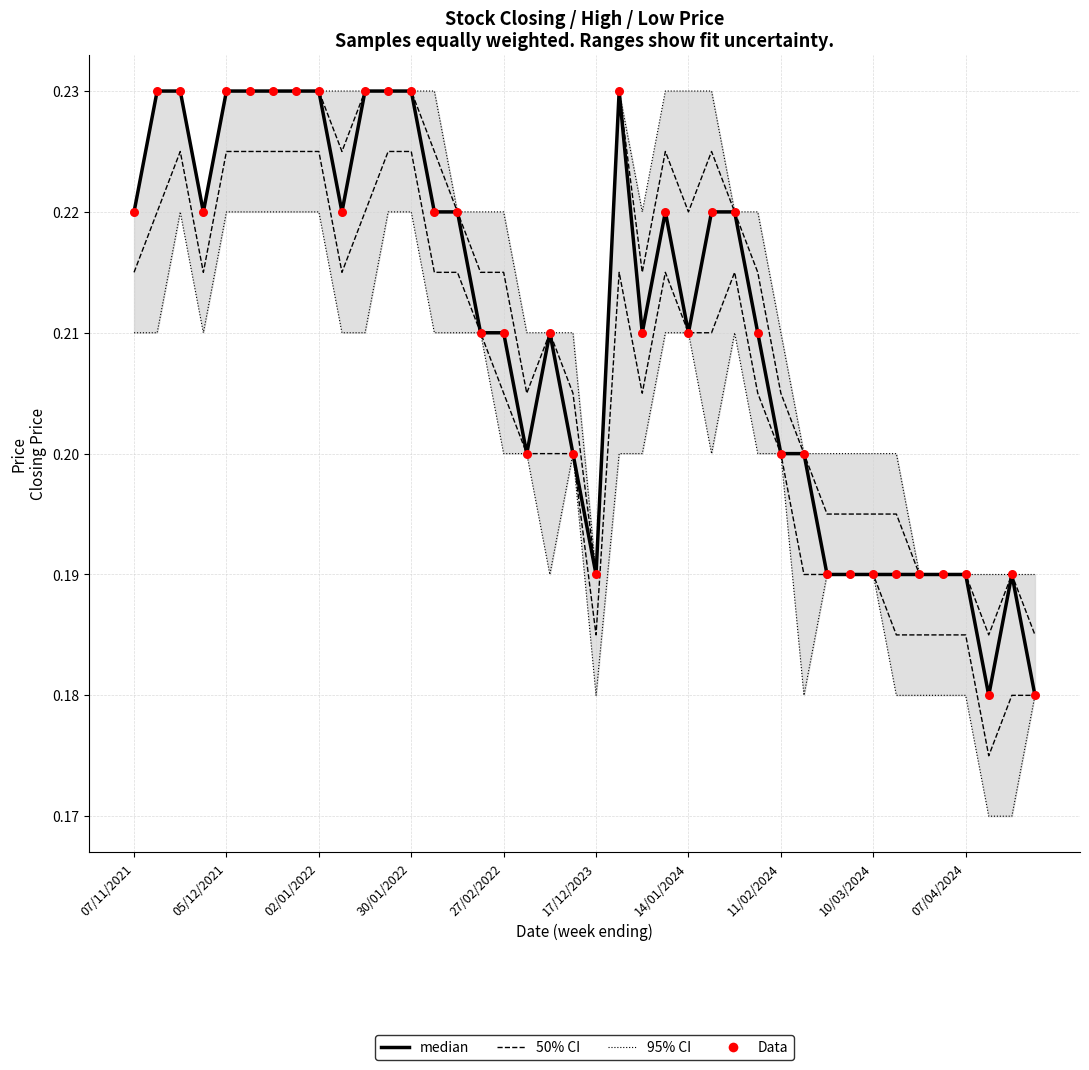

At which category is the sum across all series the highest?

05/12/2021